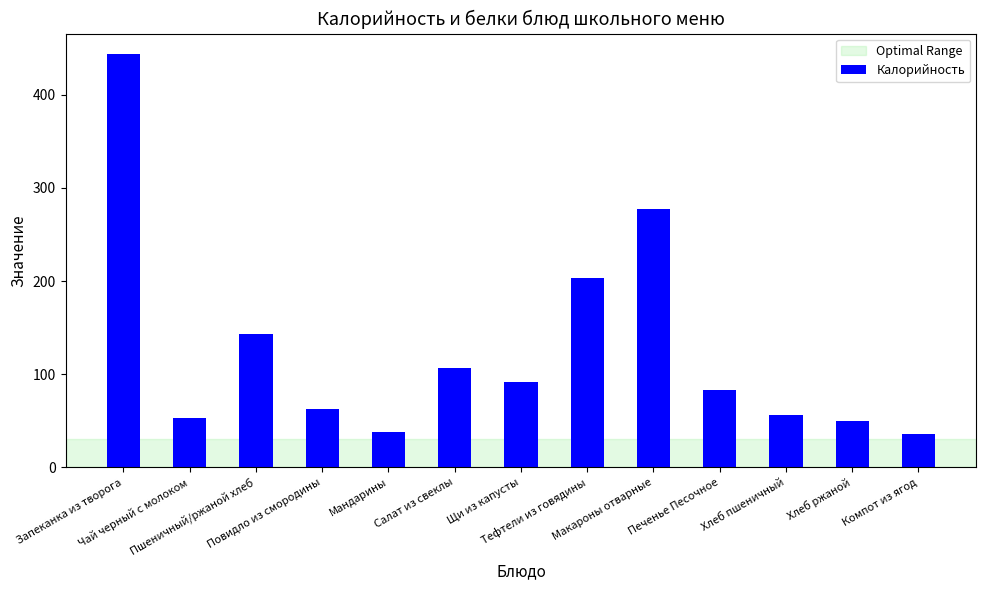

What is the ratio of the value at Мандарины to the value at Хлеб ржаной?

0.8